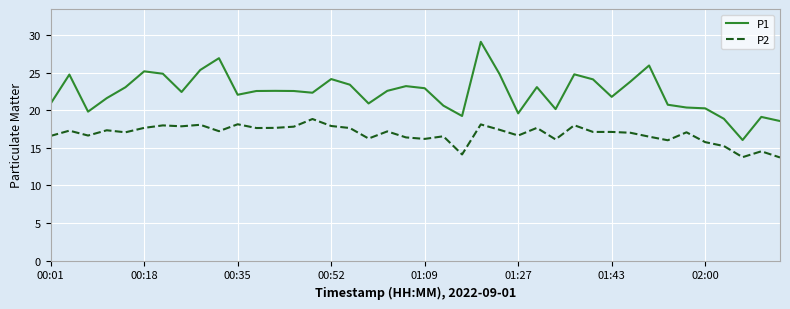

True or false: P1 and P2 intersect in this chart.

False